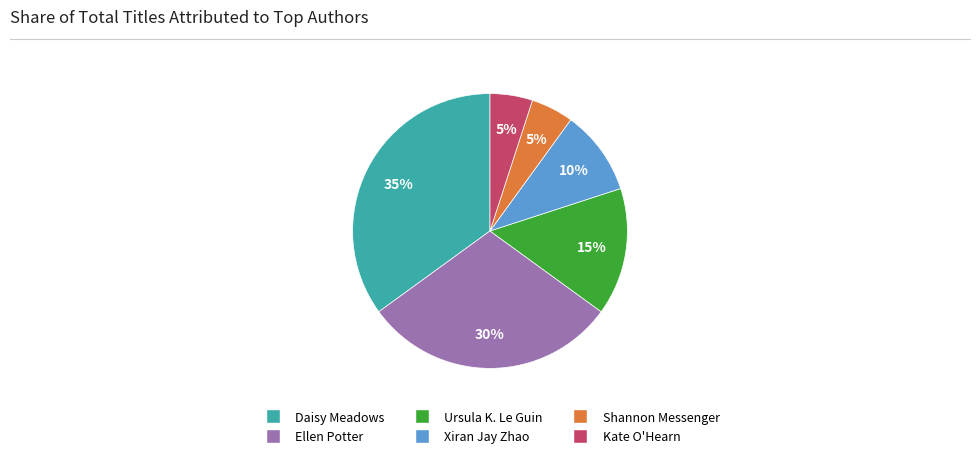

What percentage is the Daisy Meadows slice, to the nearest percent?

35%